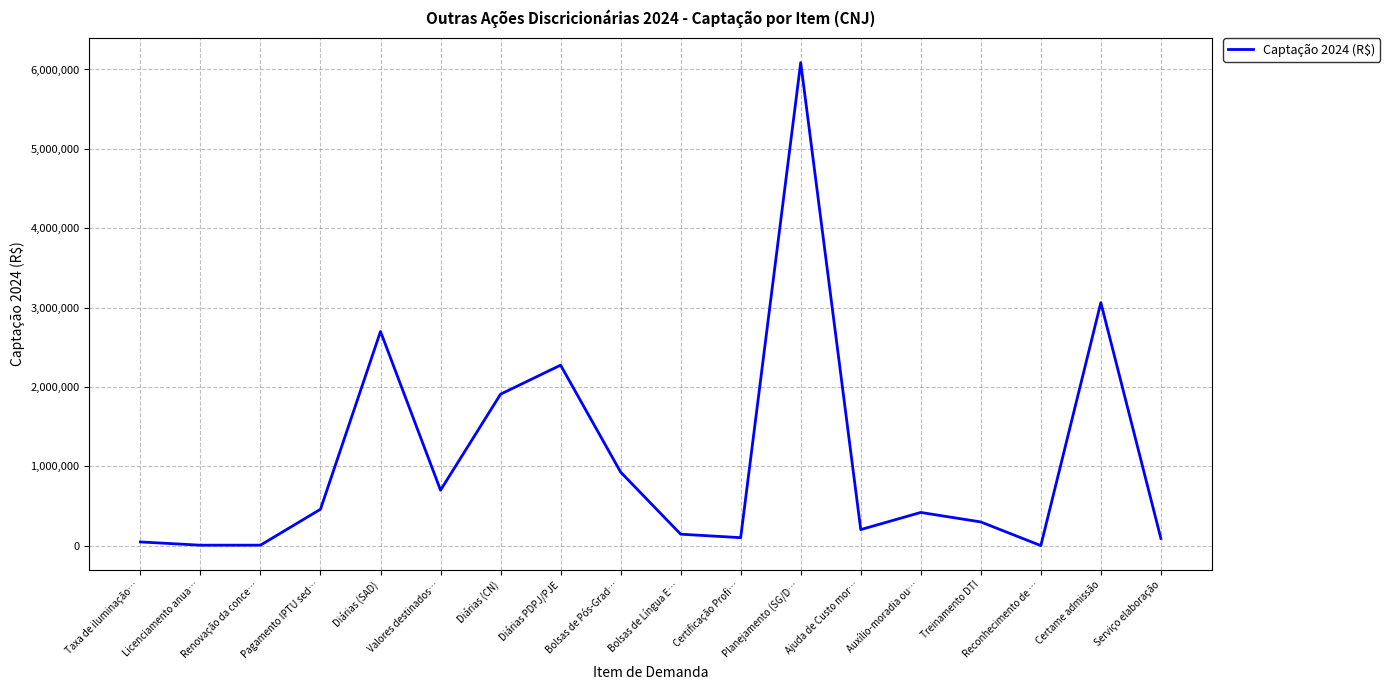

The value at Planejamento (SG/D… is 8383175.4. True or false?

False